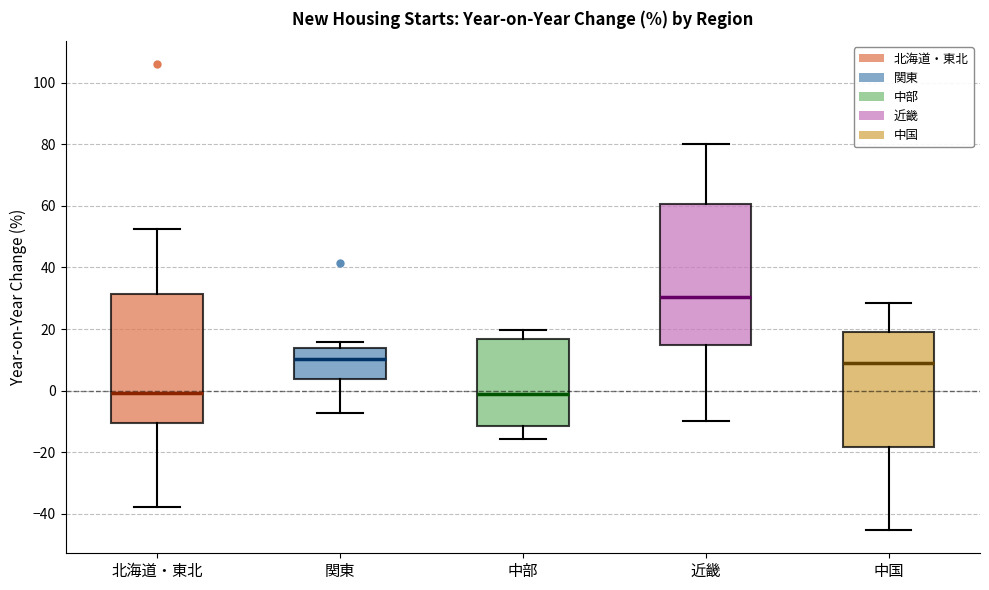

Reading left to right, read every box against the y-axis: the position of its median line, the range the box covers, and the ends of its whiskers. The values are not printed on the chart, so give them approximately, as read against the axis.

北海道・東北: median 0, box -10 to 32, whiskers -38 to 52
関東: median 10, box 4 to 14, whiskers -8 to 16
中部: median -2, box -12 to 16, whiskers -16 to 20
近畿: median 30, box 14 to 60, whiskers -10 to 80
中国: median 8, box -18 to 20, whiskers -46 to 28